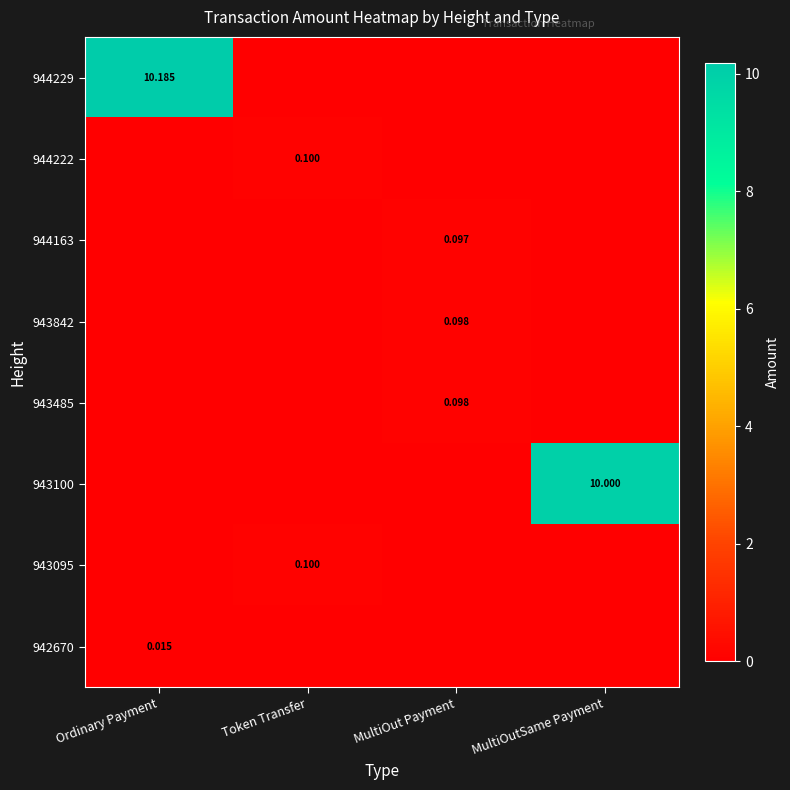

List the labels in order of 943095 value, largest first.

Token Transfer, Ordinary Payment, MultiOut Payment, MultiOutSame Payment